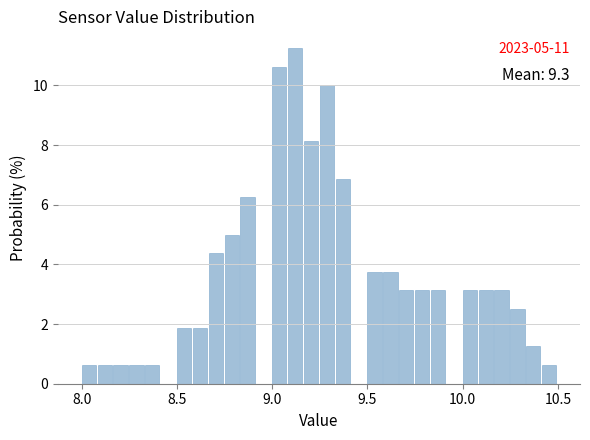

Around what value on the x-axis is the tallest bar? Give the approximate position of its centre, as read against the axis.

9.10